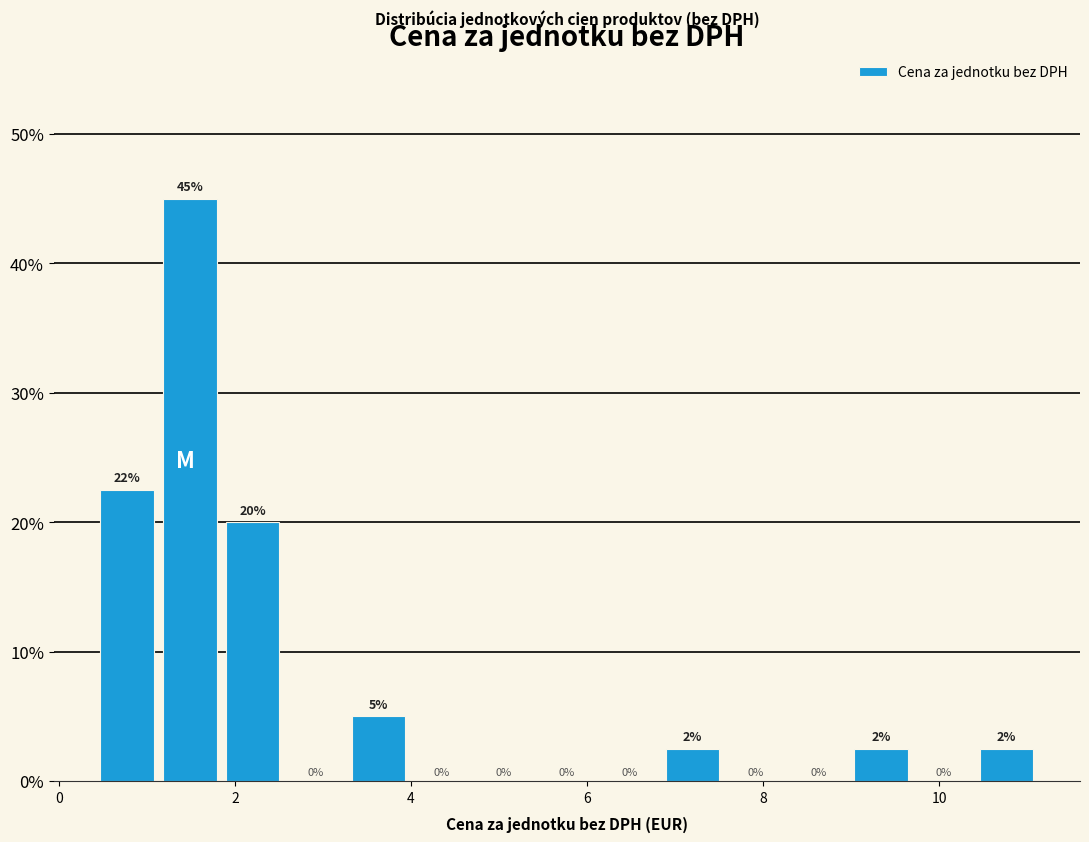

Around what value on the x-axis is the tallest bar? Give the approximate position of its centre, as read against the axis.

1.4